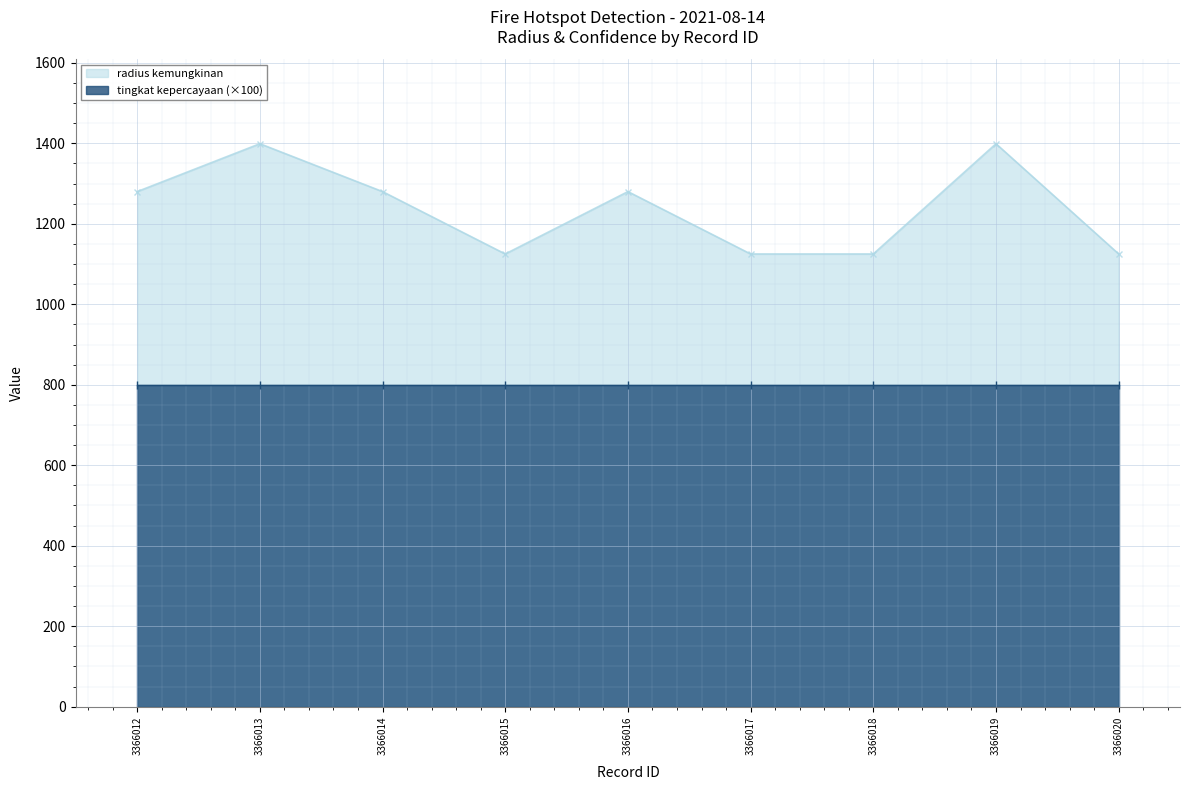

What is the value of the 9th point from the left?

1125